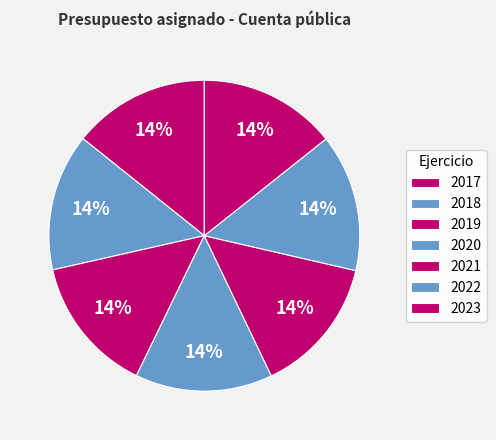

What percentage is NOT represented by 2019?

85.7%